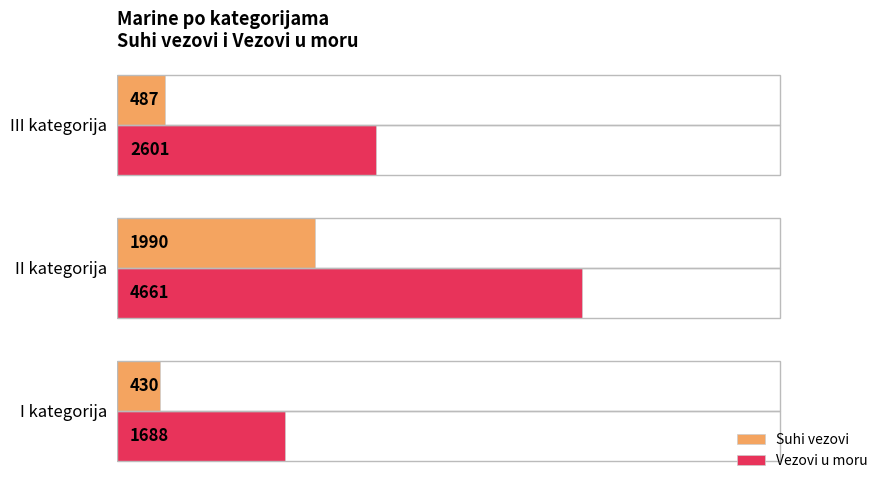

Does the chart contain any negative values?

No